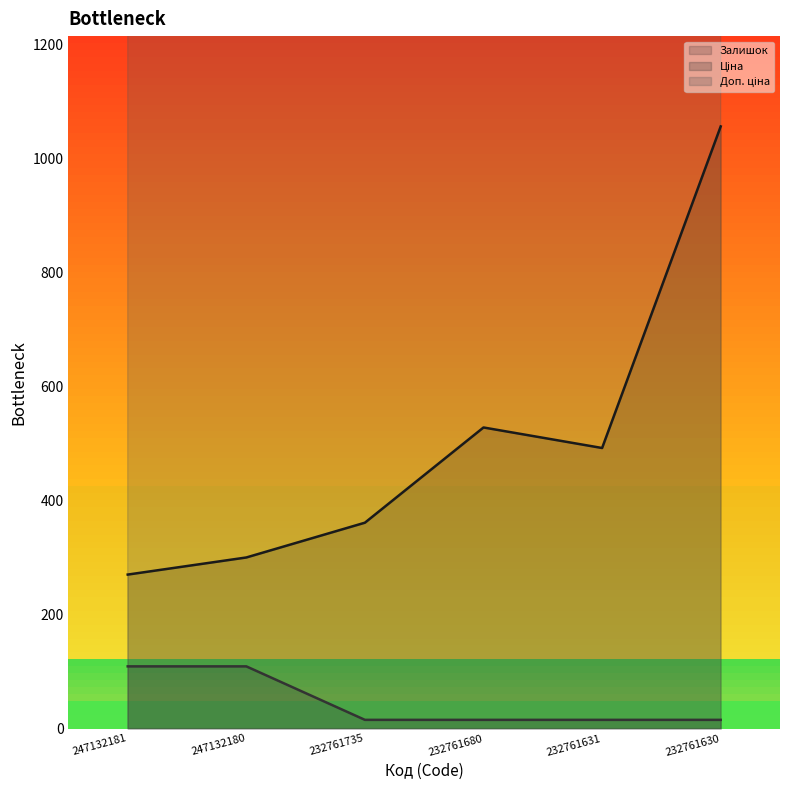

True or false: Залишок and Ціна intersect in this chart.

False